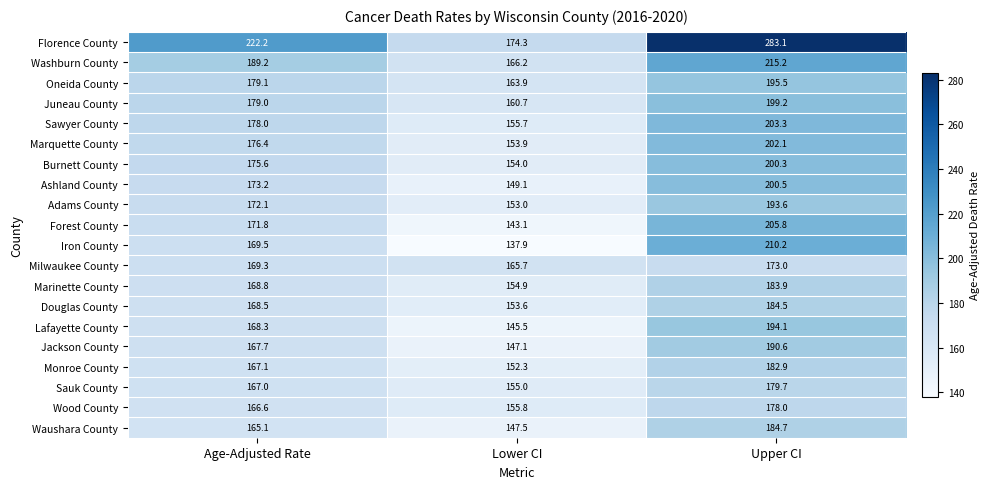

True or false: Burnett County has a value of 77.8 at Upper CI.

False